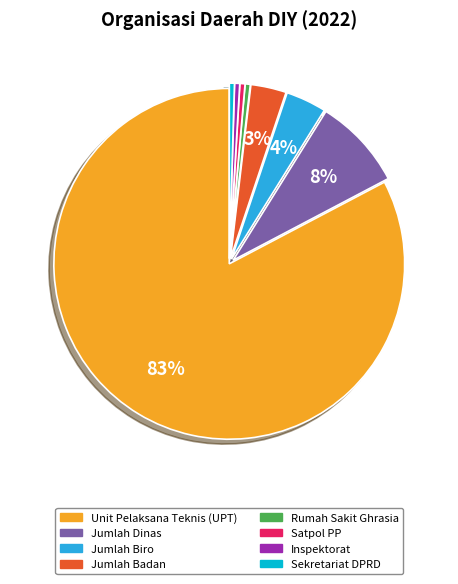

How many slices are in this pie chart?

8